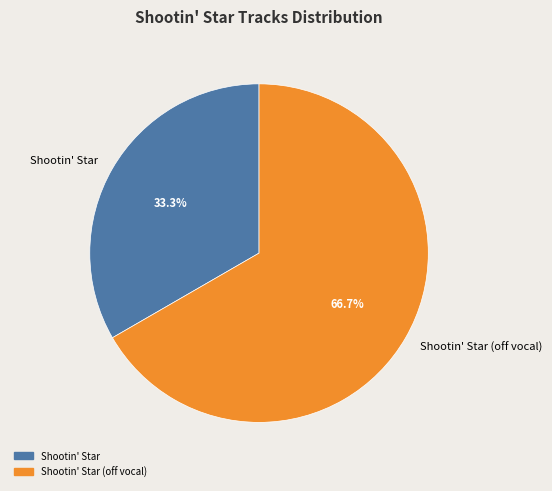

To the nearest percent, what portion does Shootin' Star (off vocal) represent?

67%